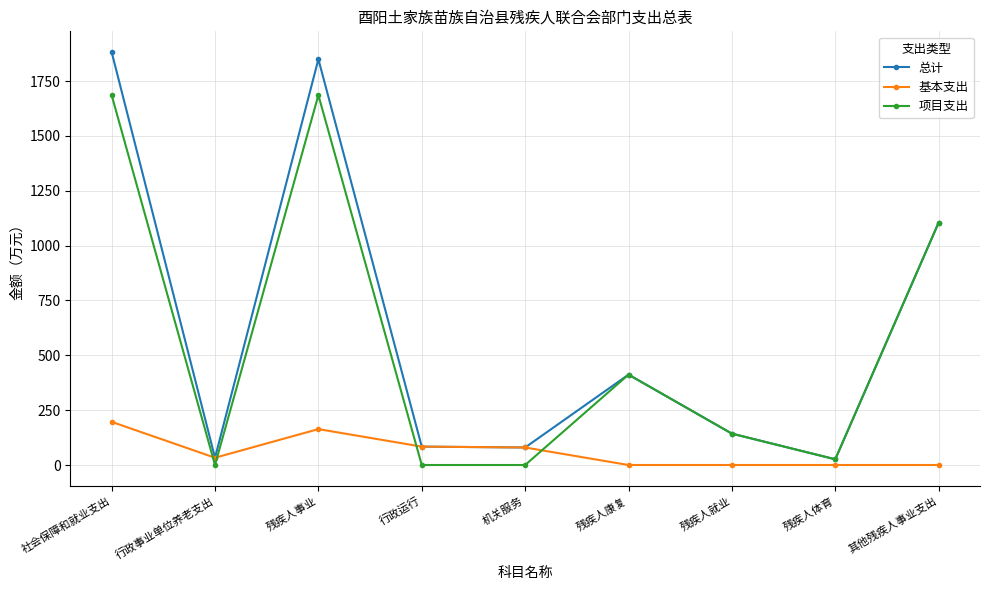

What is the sum of the 项目支出 values at 残疾人事业 and 残疾人康复?

2098.0